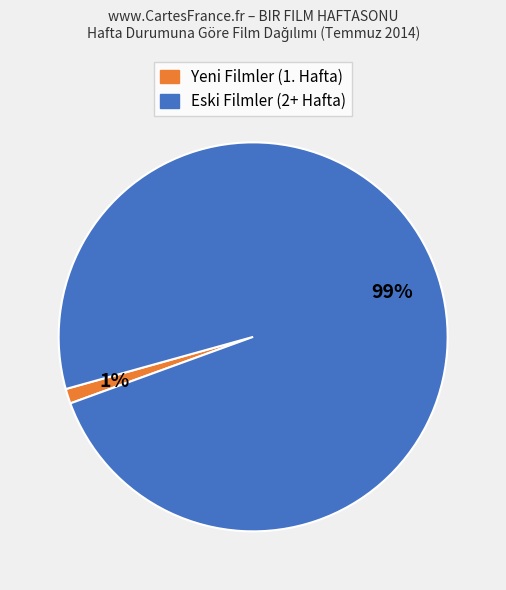

To the nearest percent, what percentage of the pie is Yeni Filmler (1. Hafta)?

1%